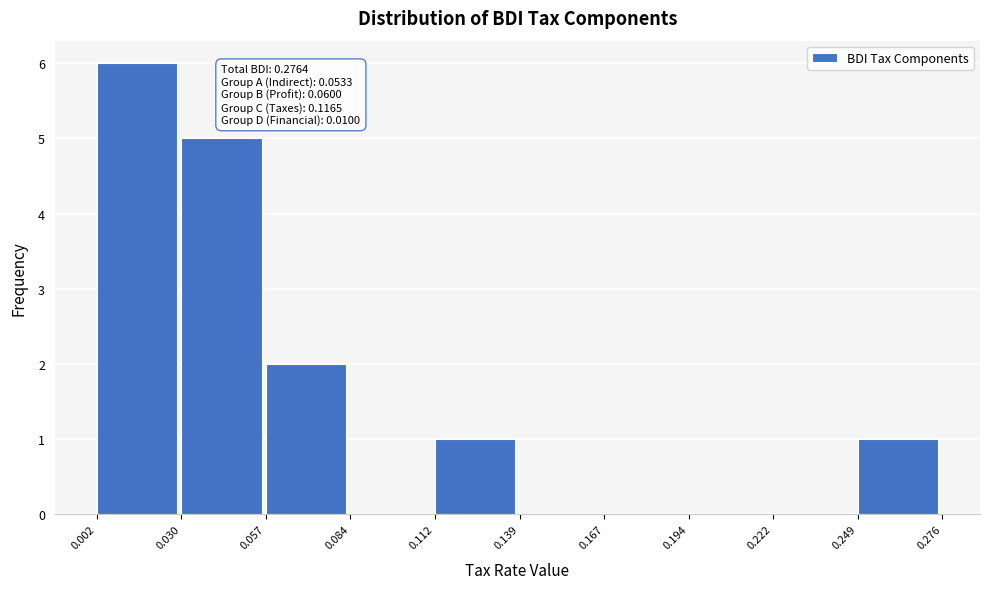

Over which range of the x-axis is the bar tallest?

0.002 to 0.030